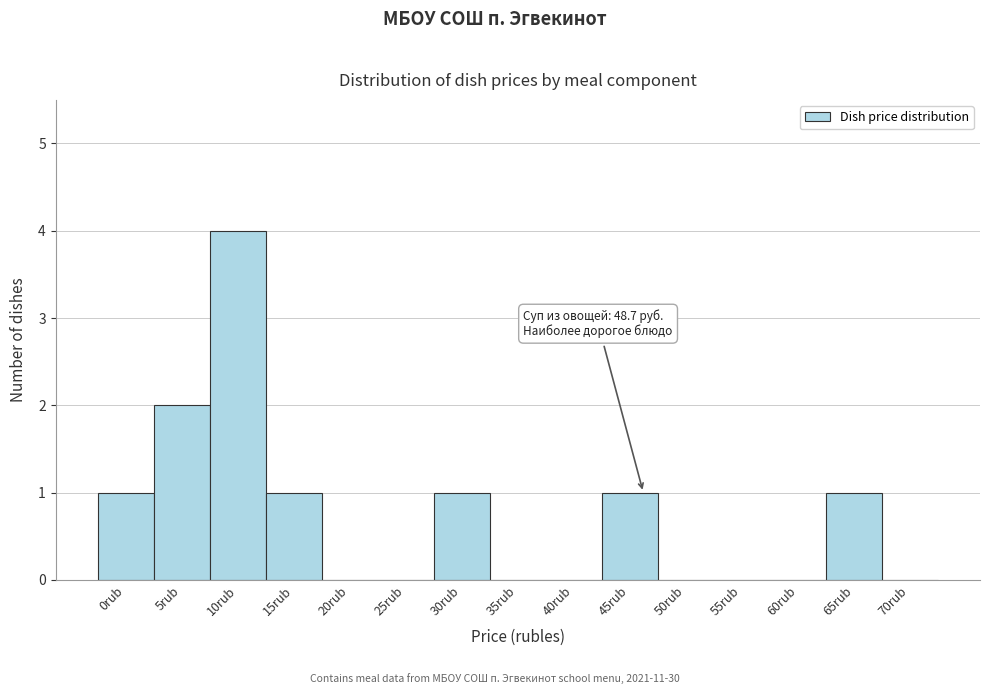

Reading left to right, extract all data points from this chart.

0rub=1	5rub=2	10rub=4	15rub=1	20rub=0	25rub=0	30rub=1	35rub=0	40rub=0	45rub=1	50rub=0	55rub=0	60rub=0	65rub=1	70rub=0